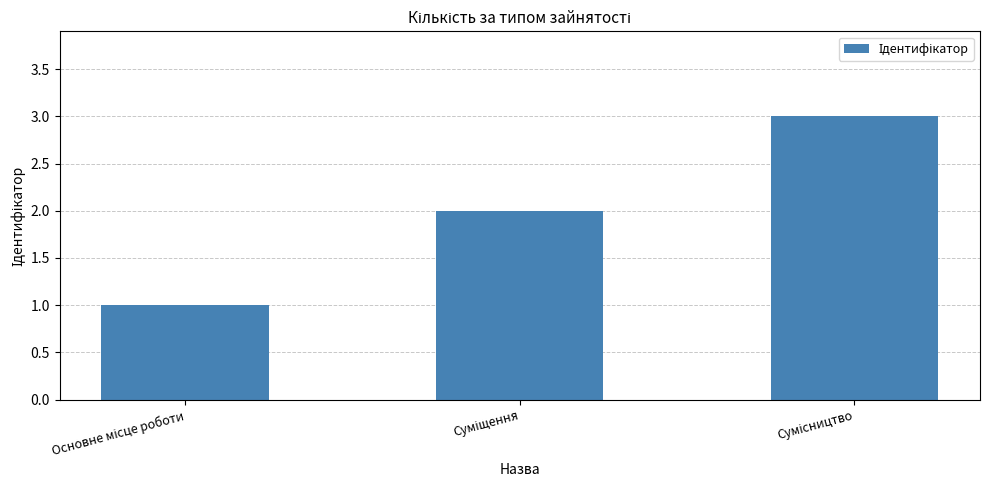

What is the sum of all values?

6